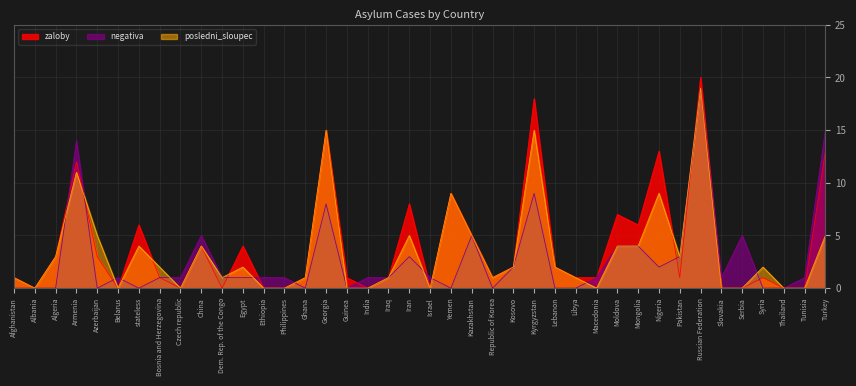

What is the label of the 7th point from the left?

stateless